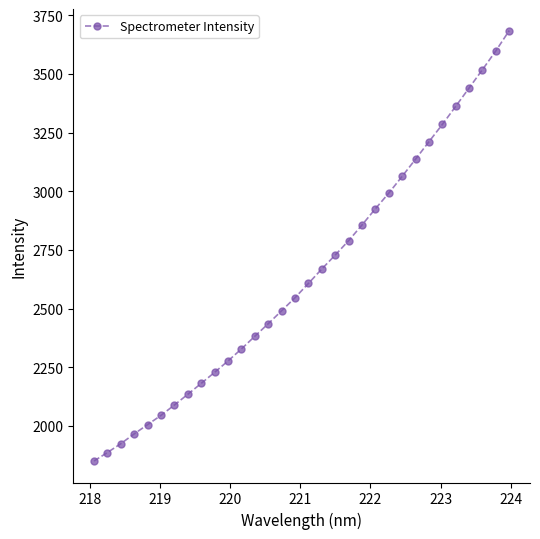

What is the difference between the maximum and second lowest values?

1797.1